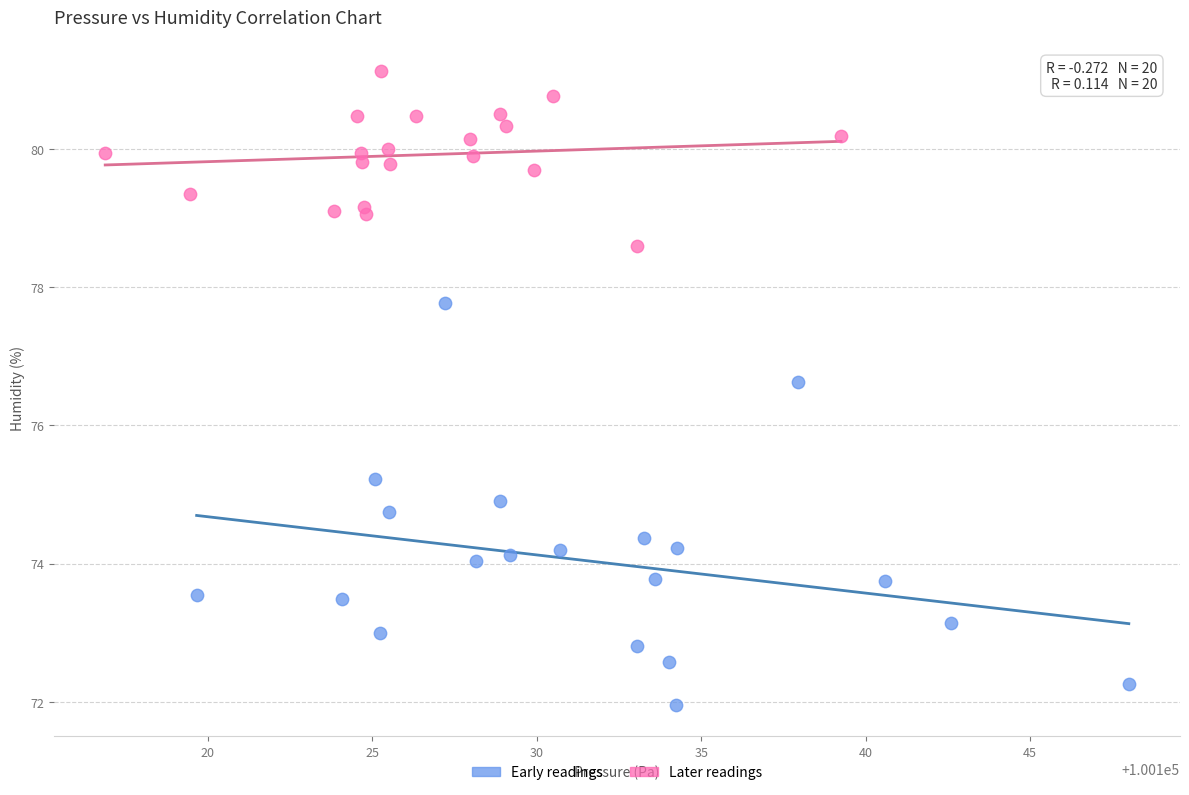

Which series contains the lowest Y value?

Early readings